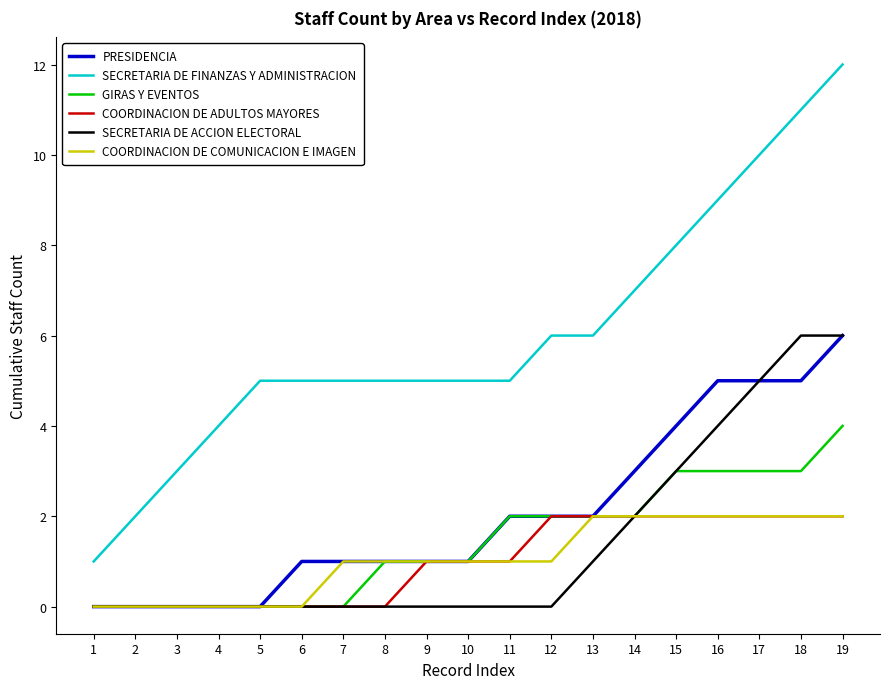

Which series has the largest total across all categories?

SECRETARIA DE FINANZAS Y ADMINISTRACION